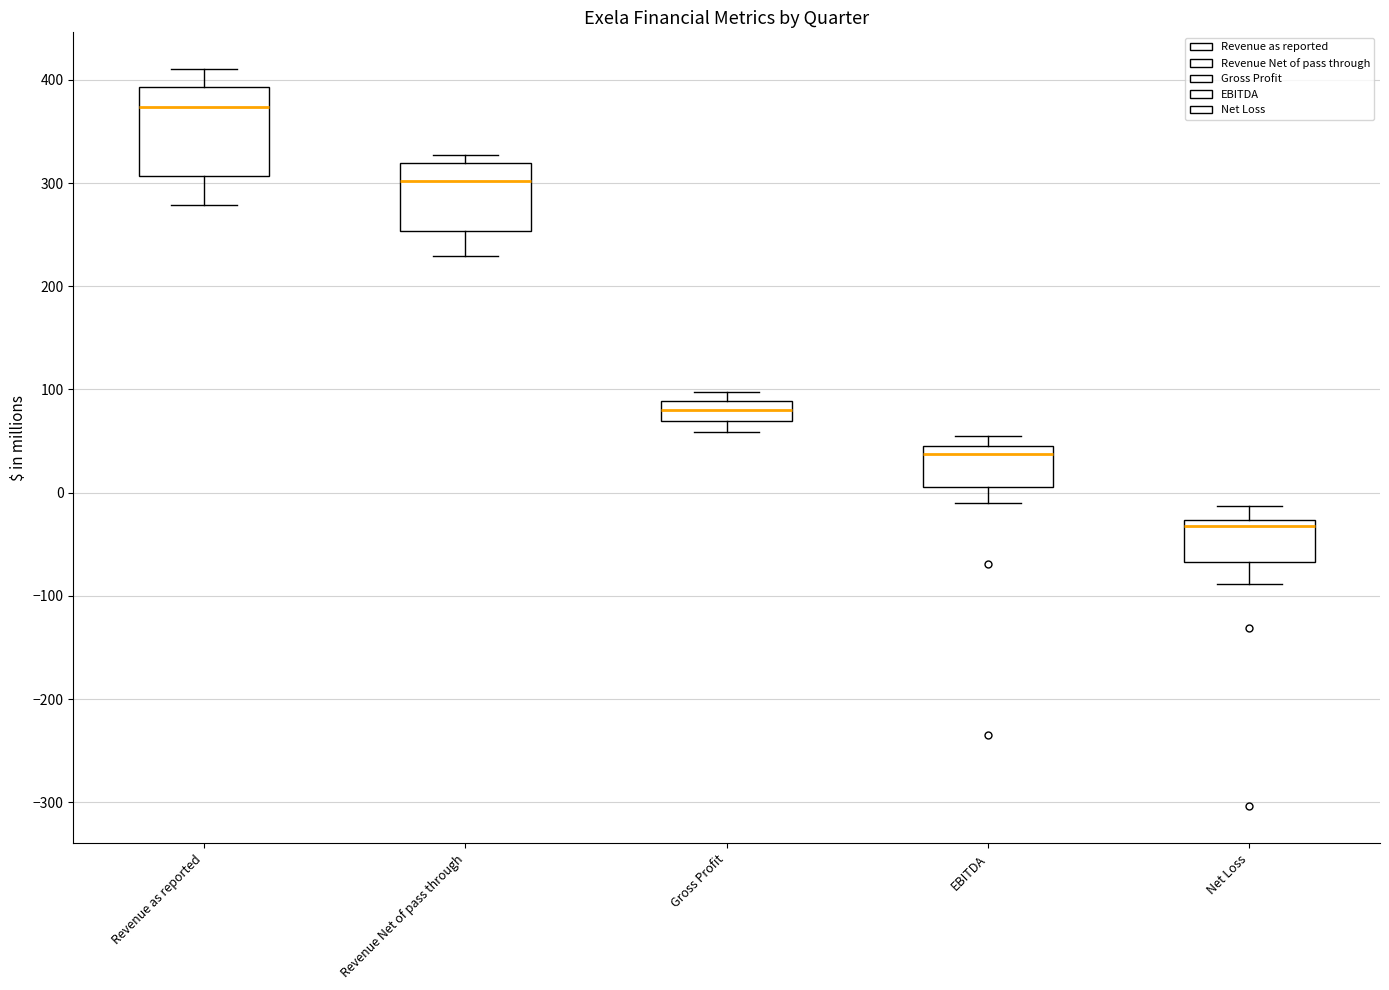

Reading left to right, read every box against the y-axis: the position of its median line, the range the box covers, and the ends of its whiskers. The values are not printed on the chart, so give them approximately, as read against the axis.

Revenue as reported: median 370, box 310 to 390, whiskers 280 to 410
Revenue Net of pass through: median 300, box 250 to 320, whiskers 230 to 330
Gross Profit: median 80, box 70 to 90, whiskers 60 to 100
EBITDA: median 40, box 10 to 50, whiskers -10 to 50 (just above the box's upper edge)
Net Loss: median -30 (just below the box's upper edge), box -70 to -30, whiskers -90 to -10